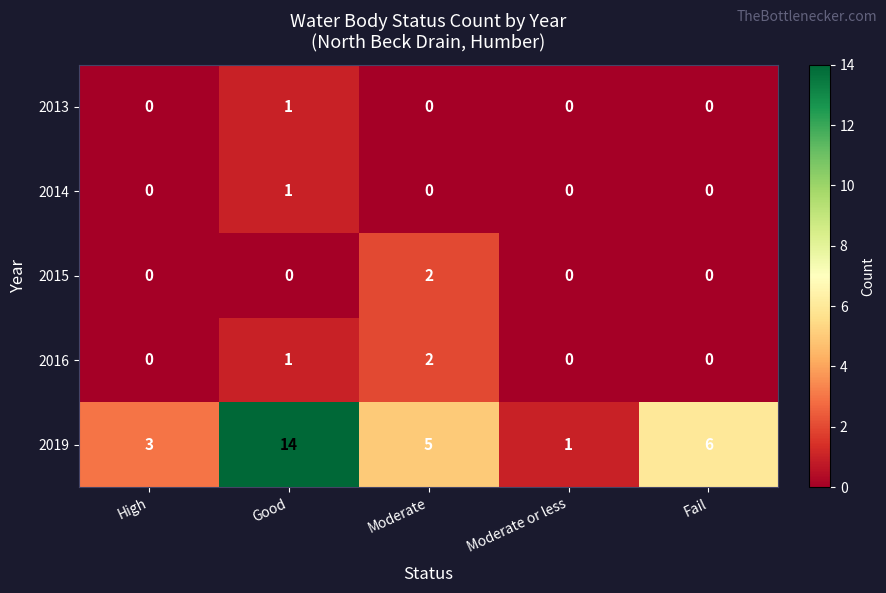

What is the difference between the highest and lowest values at Moderate?

5